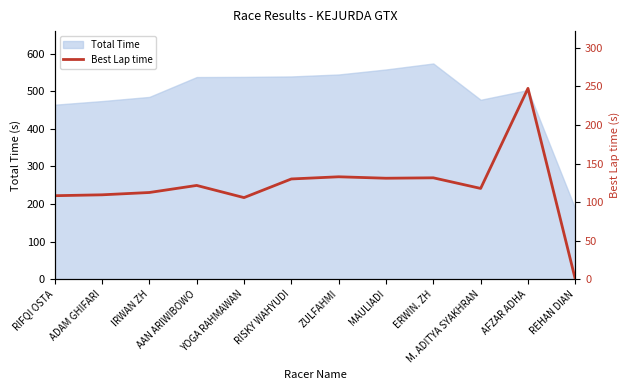

What value does the Total Time series have at RISKY WAHYUDI?

539.2